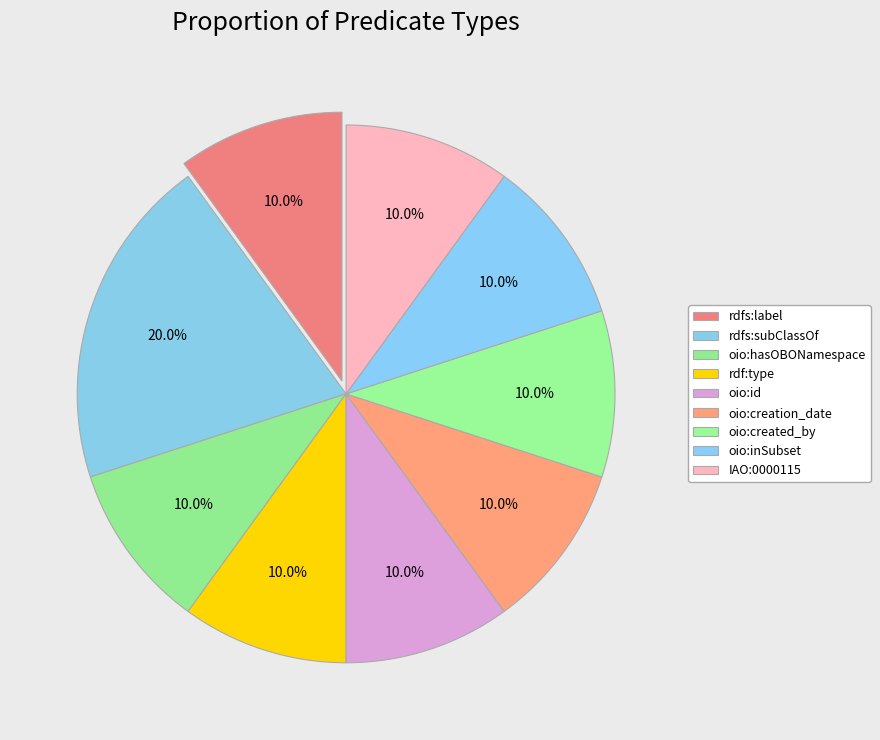

How many segments does this pie chart have?

9